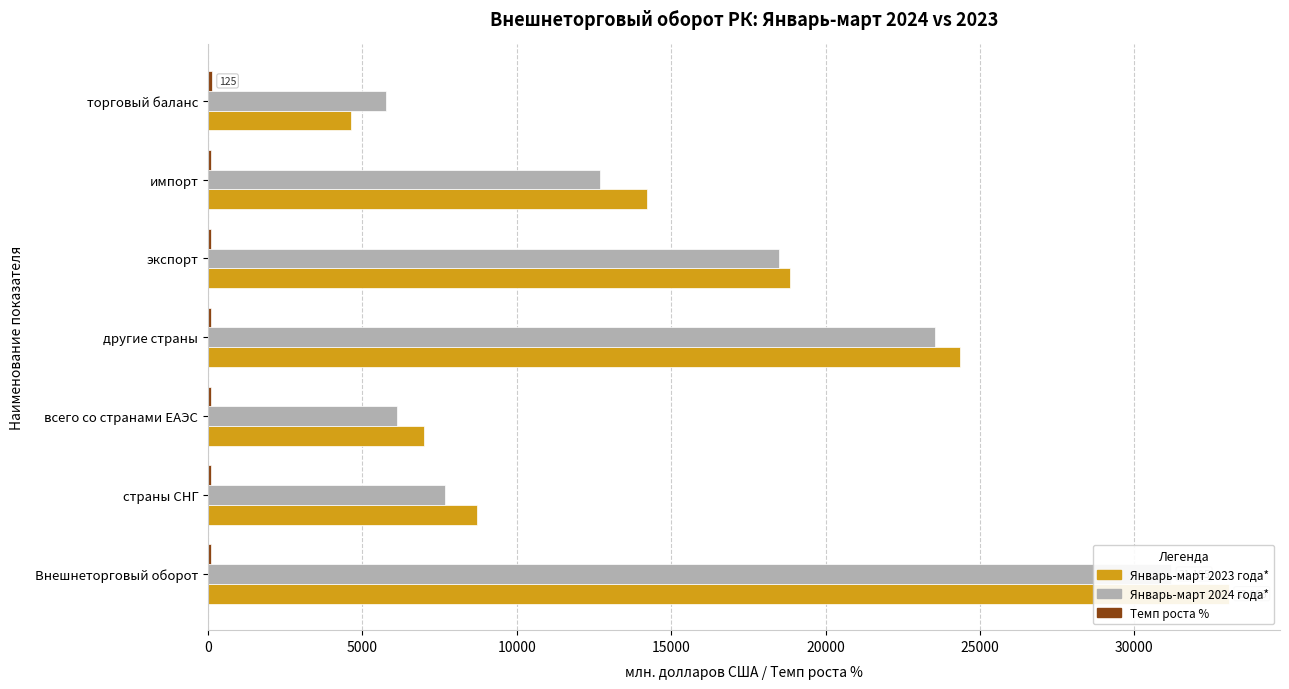

How many bars are there in each group?

3